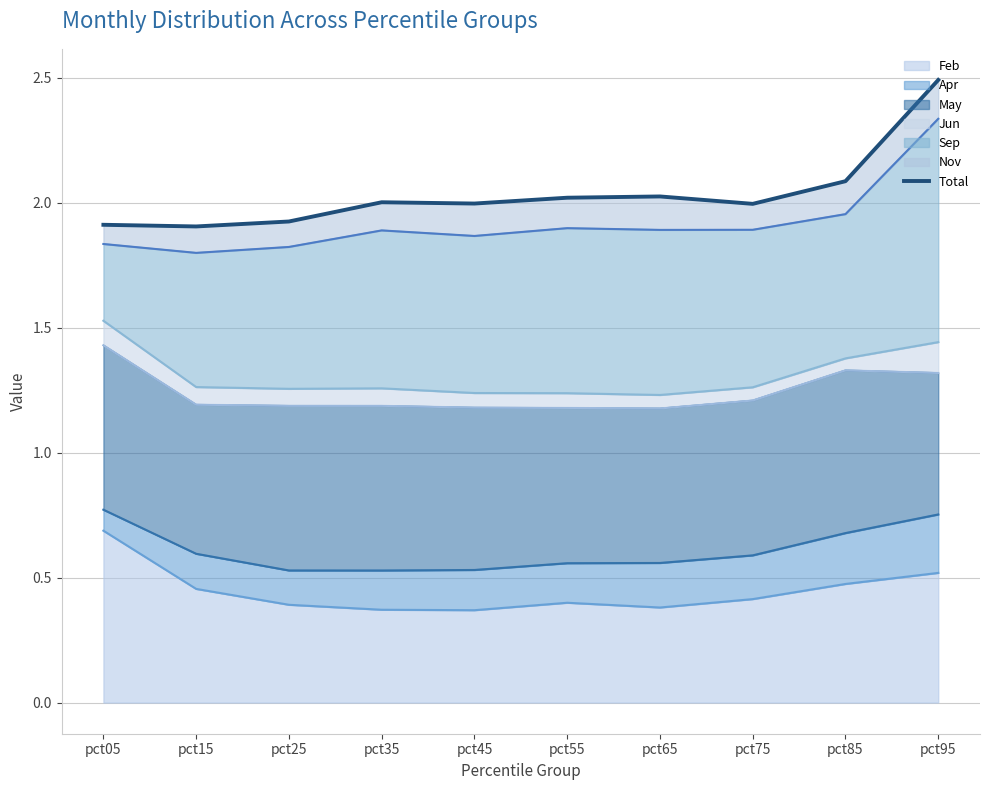

Count the number of values greater than 2.

5